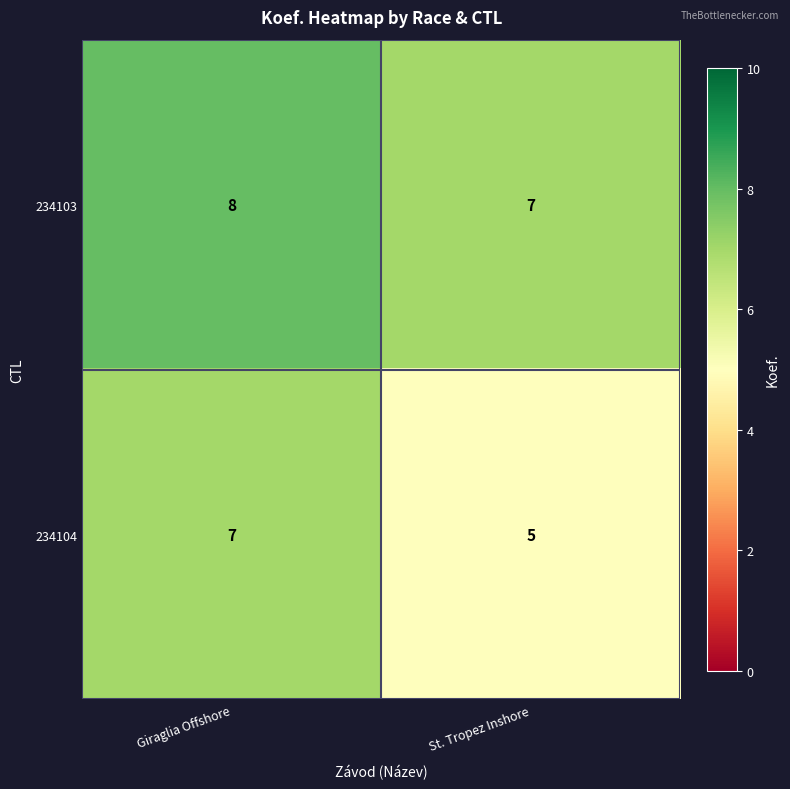

Which series has the widest spread of values?

234104